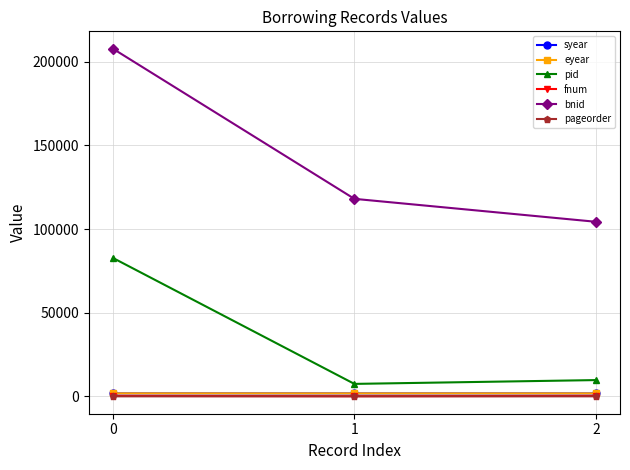

Which series has the largest range (max minus min)?

bnid